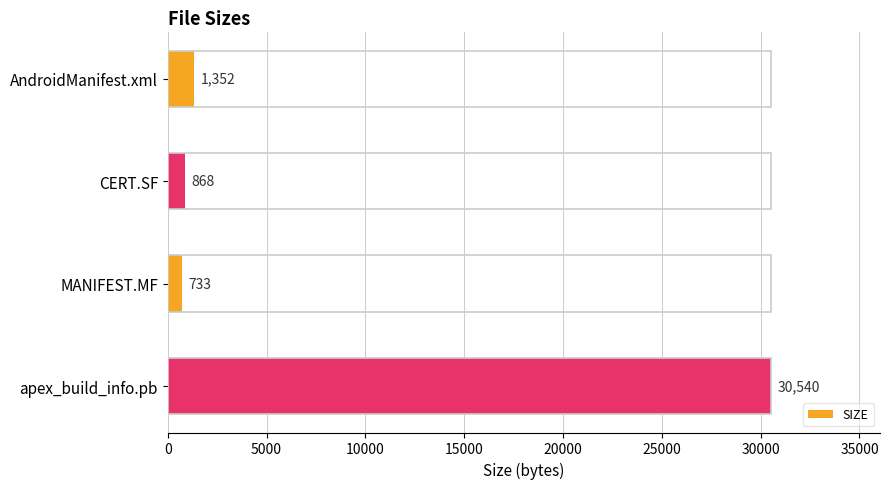

Reading top to bottom, extract all data points from this chart.

1352	868	733	30540